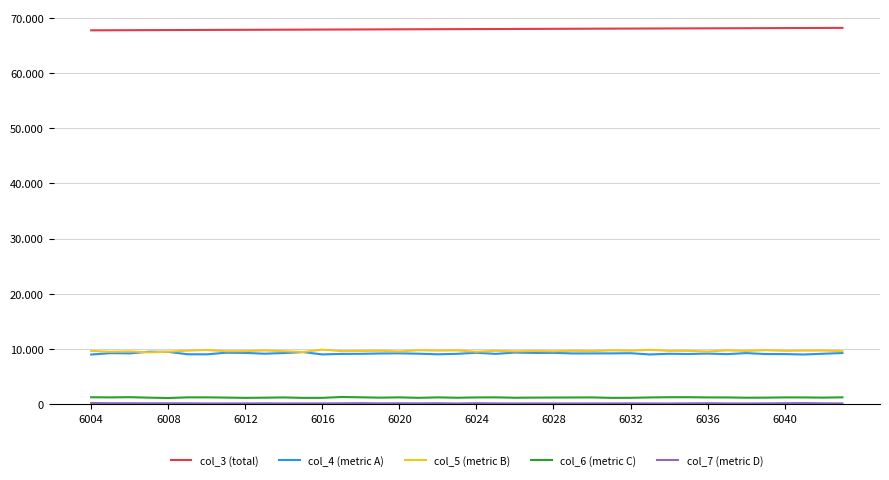

Does the chart display data point markers on the line(s)?

No